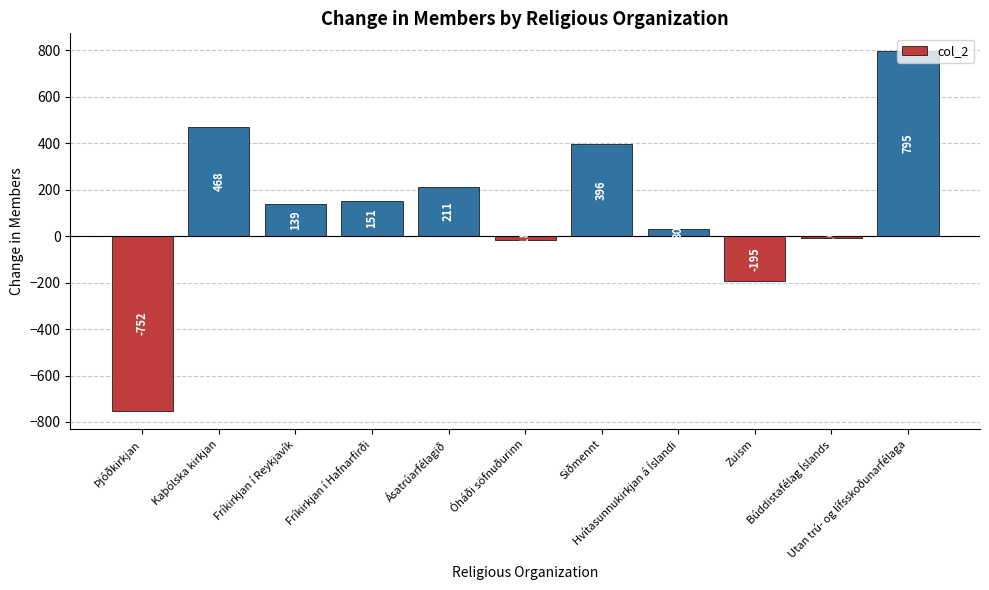

Where is the data nearest to the value 21?

Hvítasunnukirkjan á Íslandi